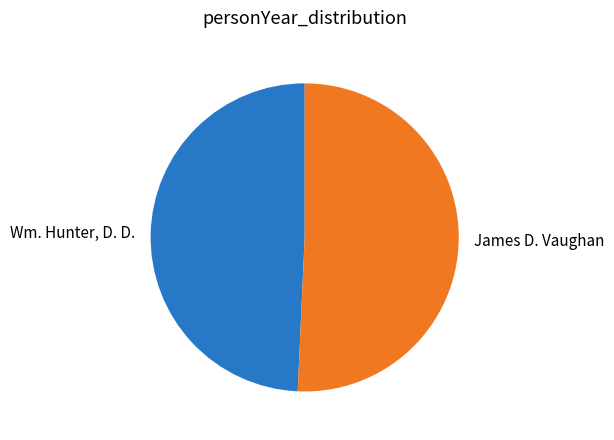

Which slice is the largest?

James D. Vaughan